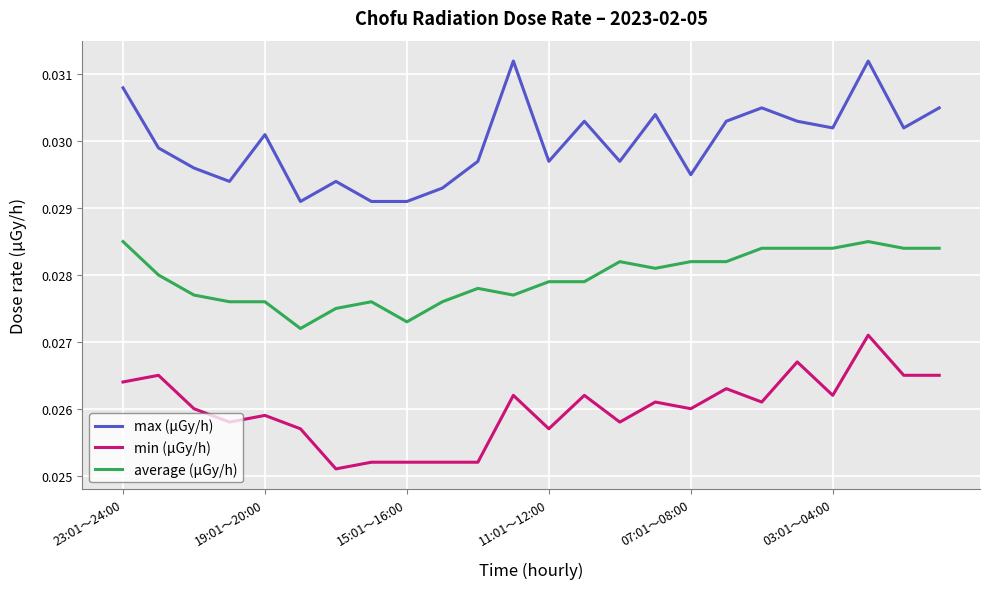

True or false: max (μGy/h) and min (μGy/h) cross at least once.

False